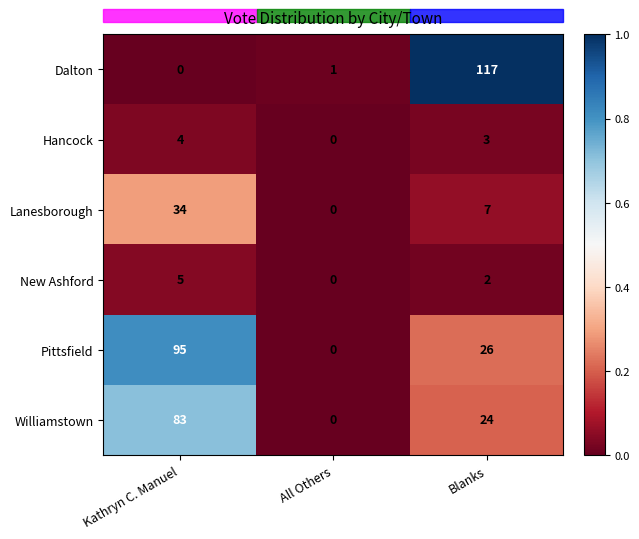

The value of Hancock at Blanks is 3. True or false?

True